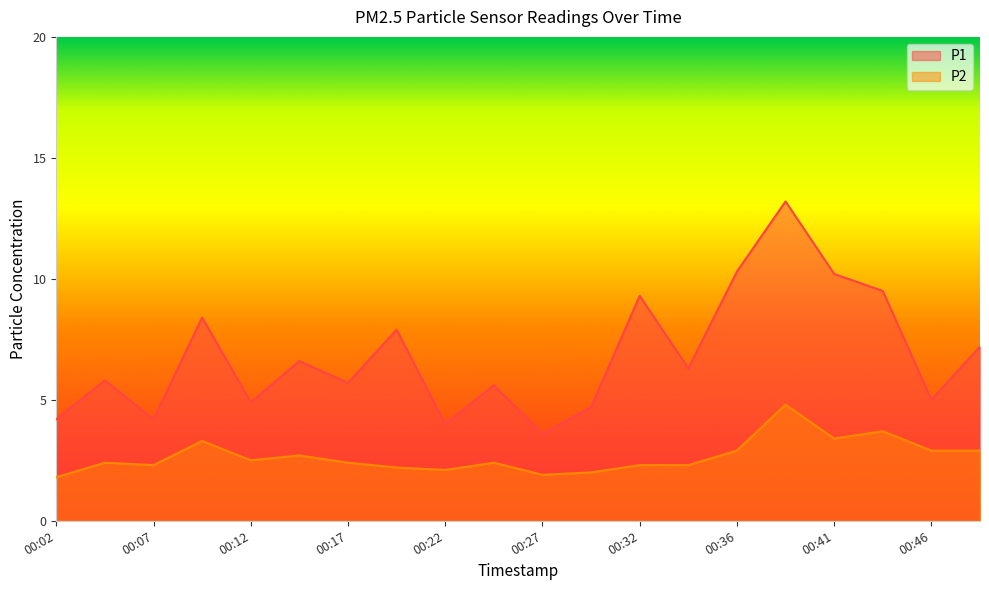

True or false: P2 and P1 intersect in this chart.

False